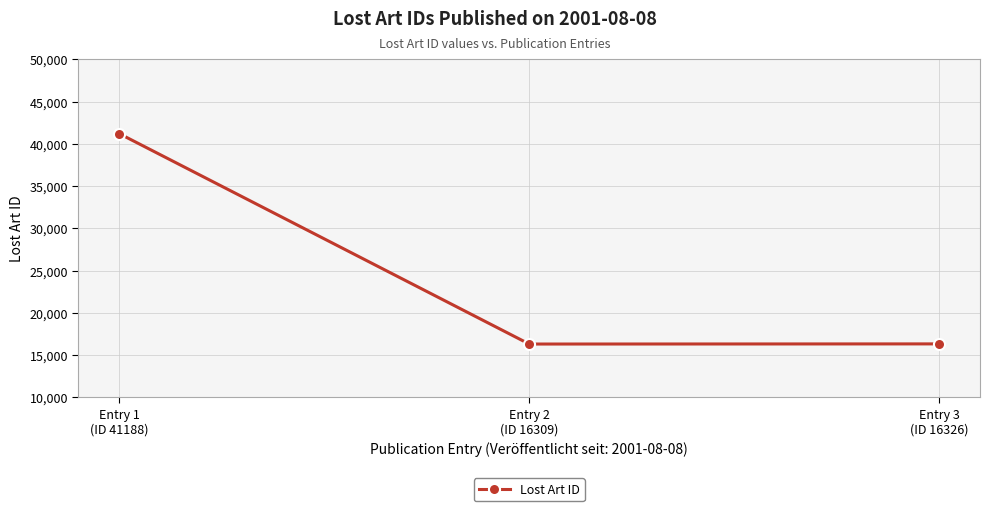

Is it true that the value at Entry 1
(ID 41188) is 41188?

True